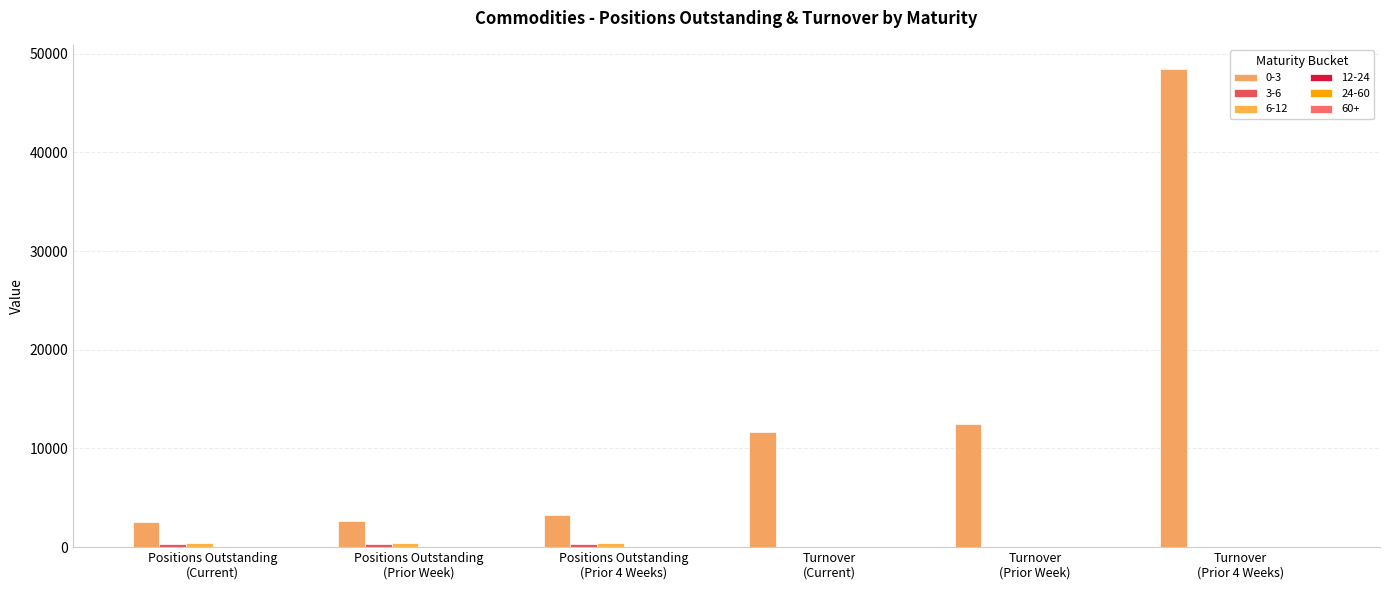

What is the difference between the maximum and minimum values in the 0-3 series?

45933